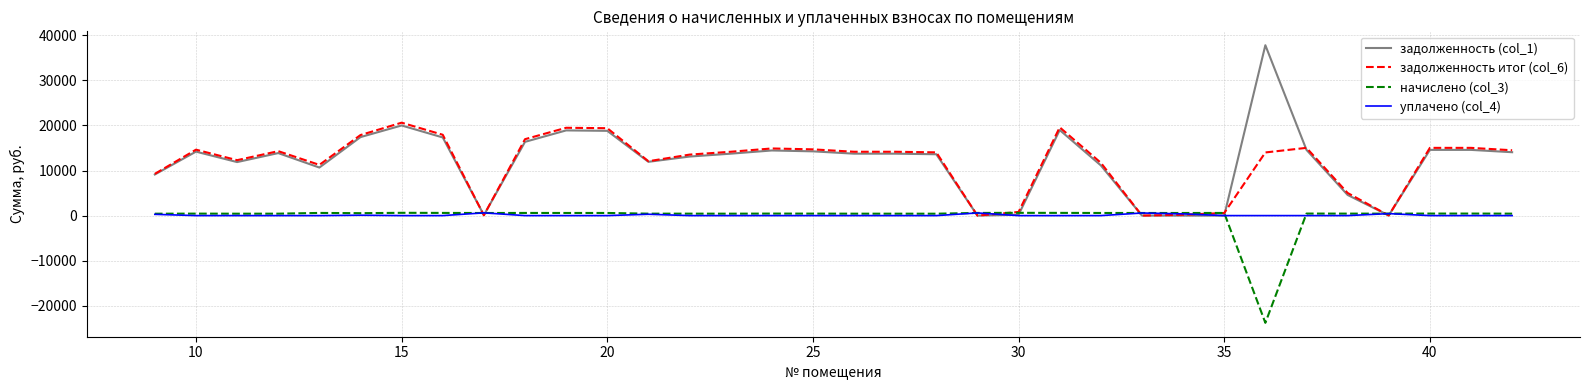

What is the smallest value displayed?

-23779.2